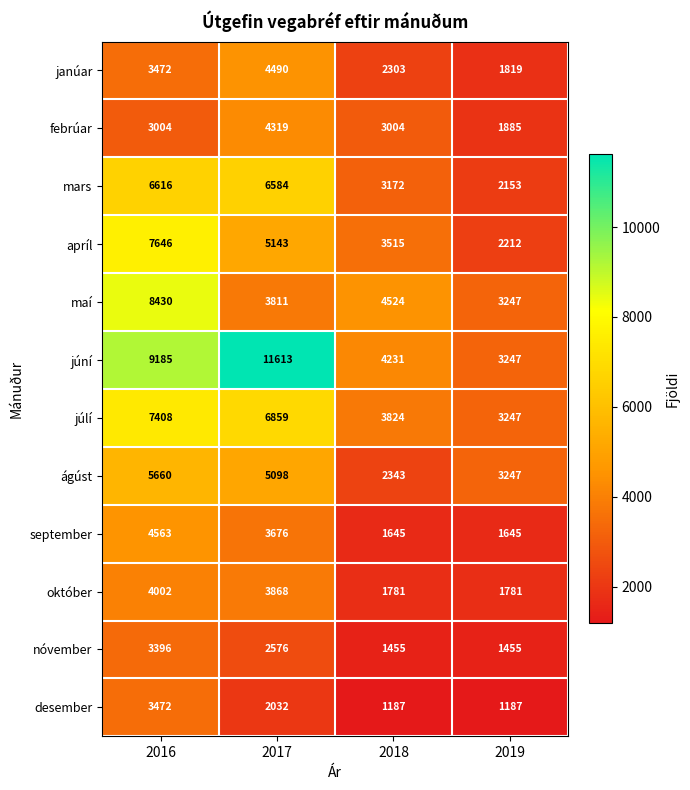

Which series has the widest spread of values?

júní